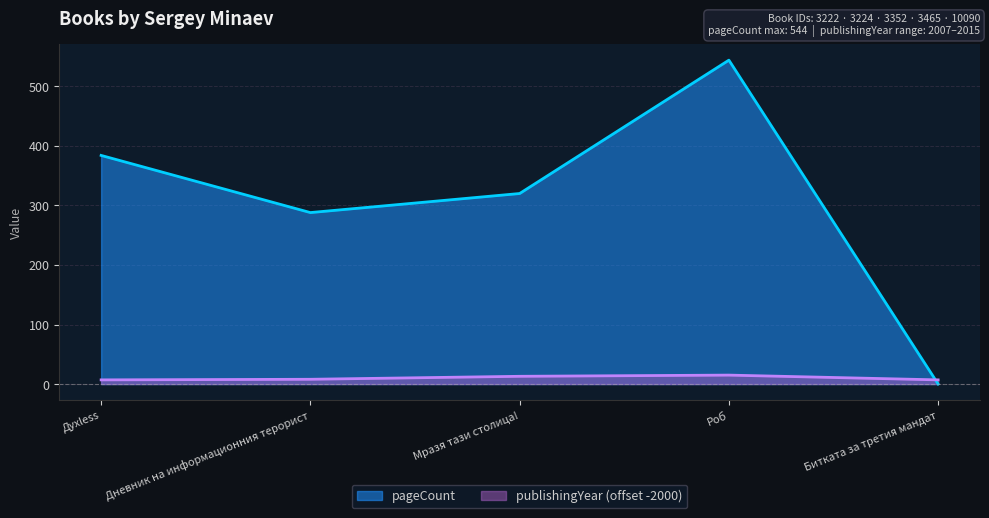

What is the maximum value for publishingYear?

15